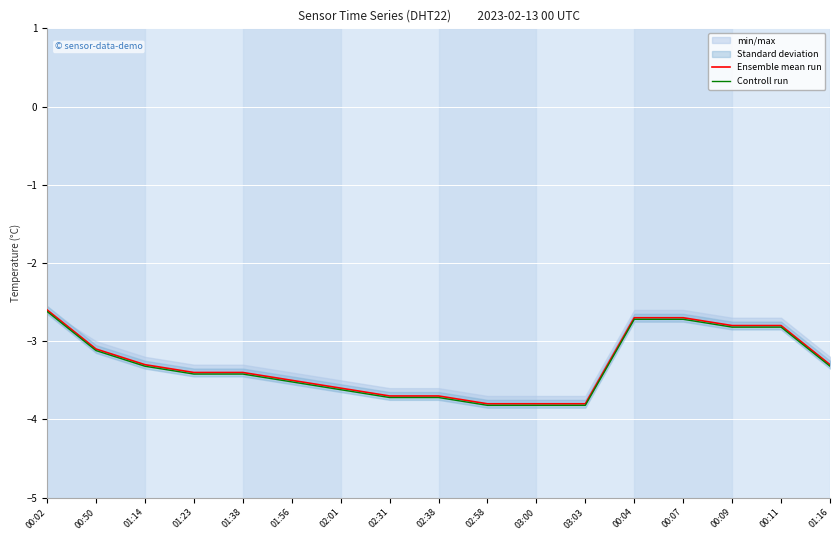

What is the sum of all Ensemble mean run values?

-56.0